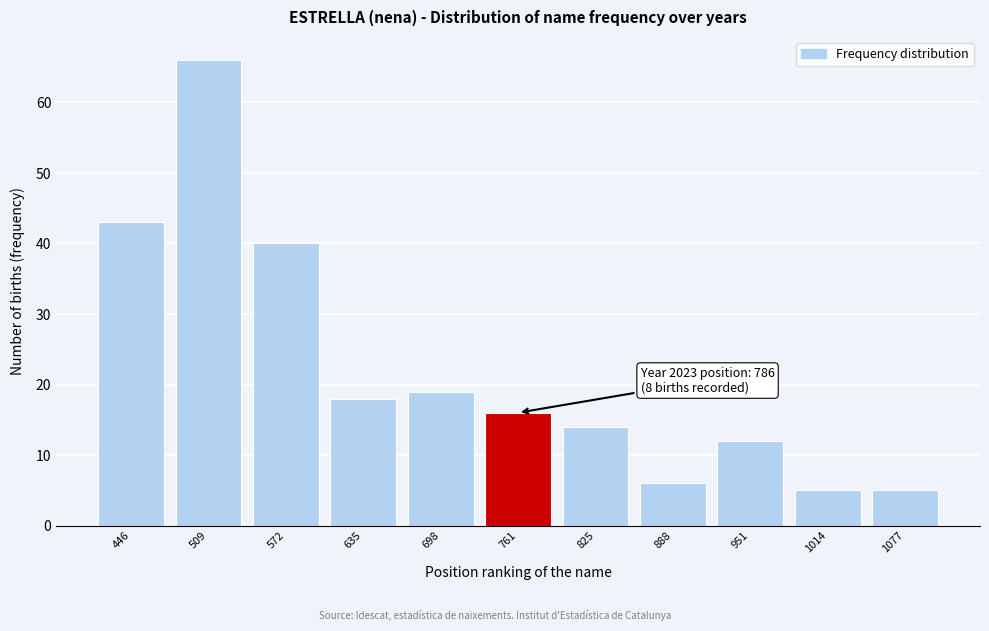

Reading left to right, list all the values displayed in this chart.

43	66	40	18	19	16	14	6	12	5	5